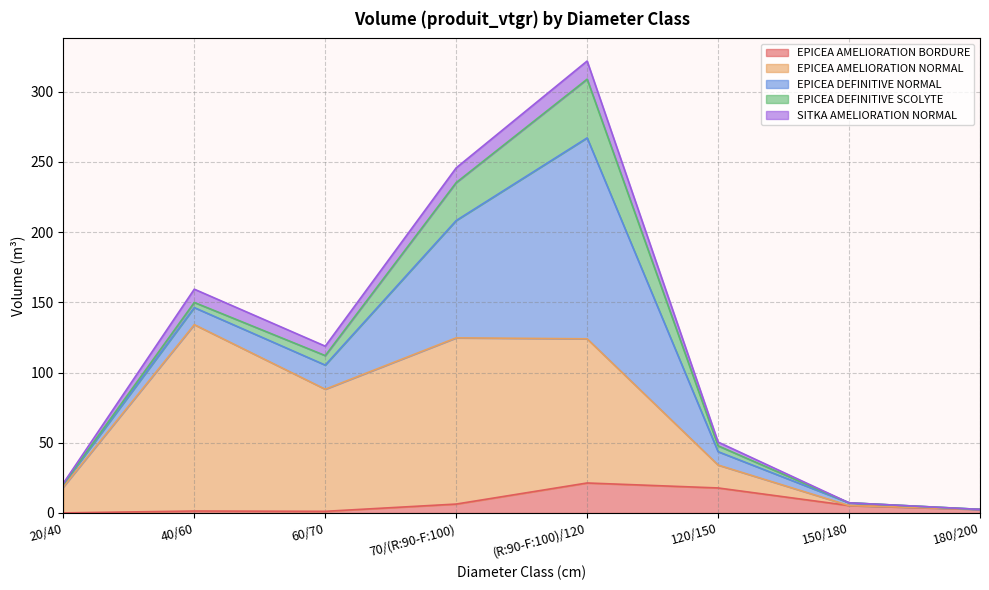

At which category is the sum across all series the highest?

(R:90-F:100)/120